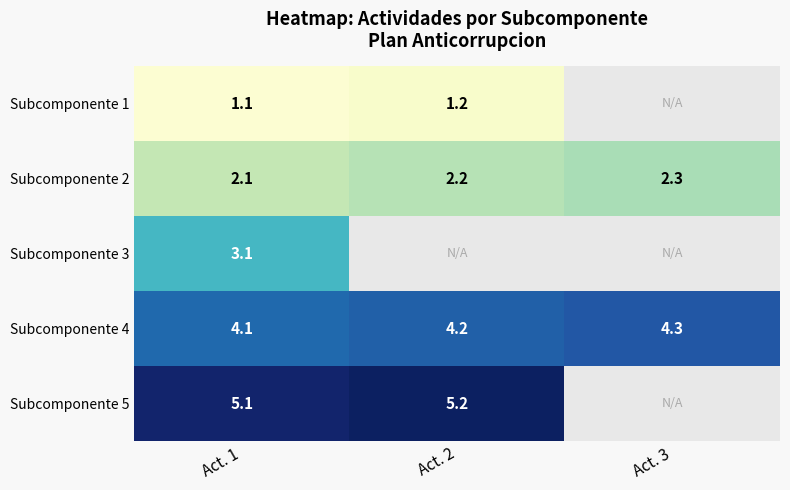

The value of Subcomponente 3 at Act. 1 is 1.7. True or false?

False